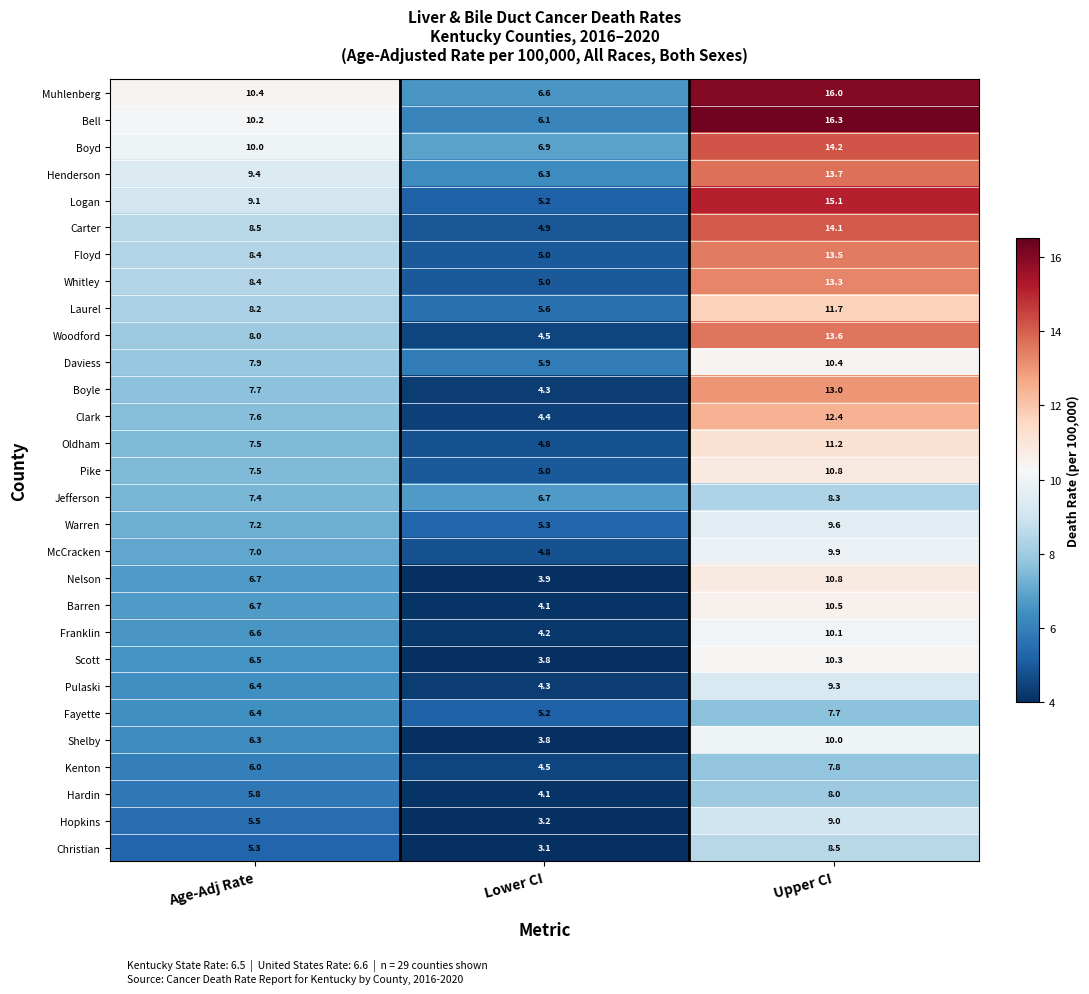

What is the sum of the Boyd values at Upper CI and Age-Adj Rate?

24.2